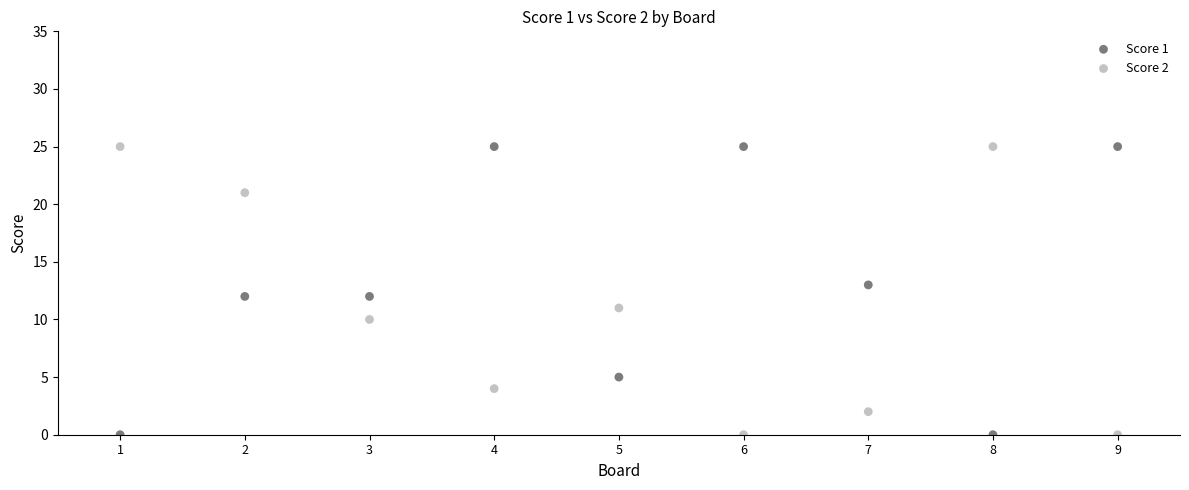

What are all the series names shown in the legend?

Score 1, Score 2